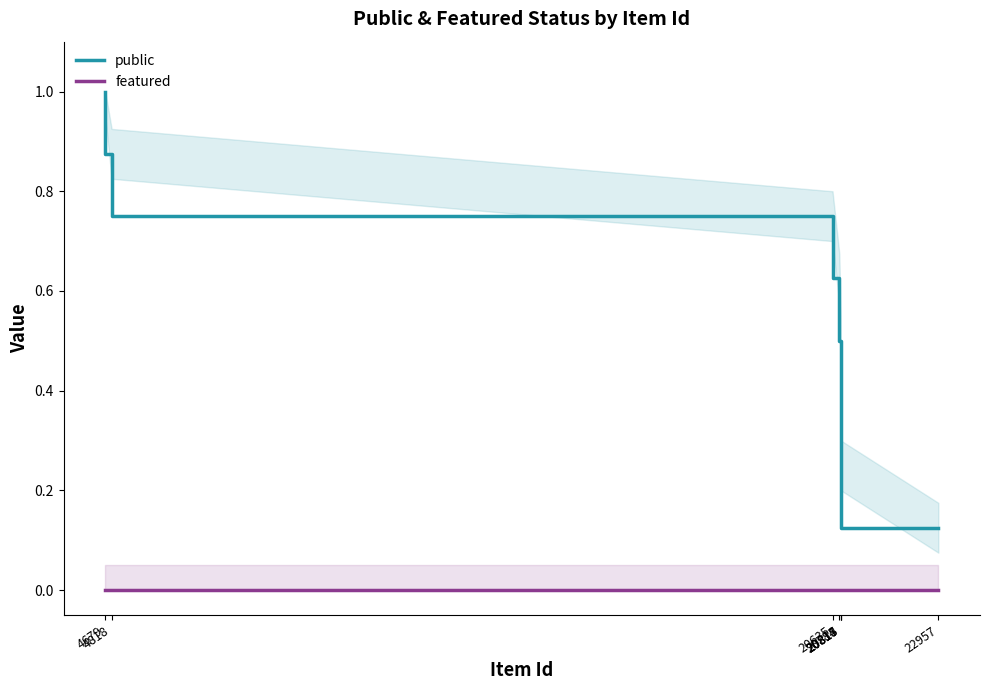

Does the chart display data point markers on the line(s)?

No